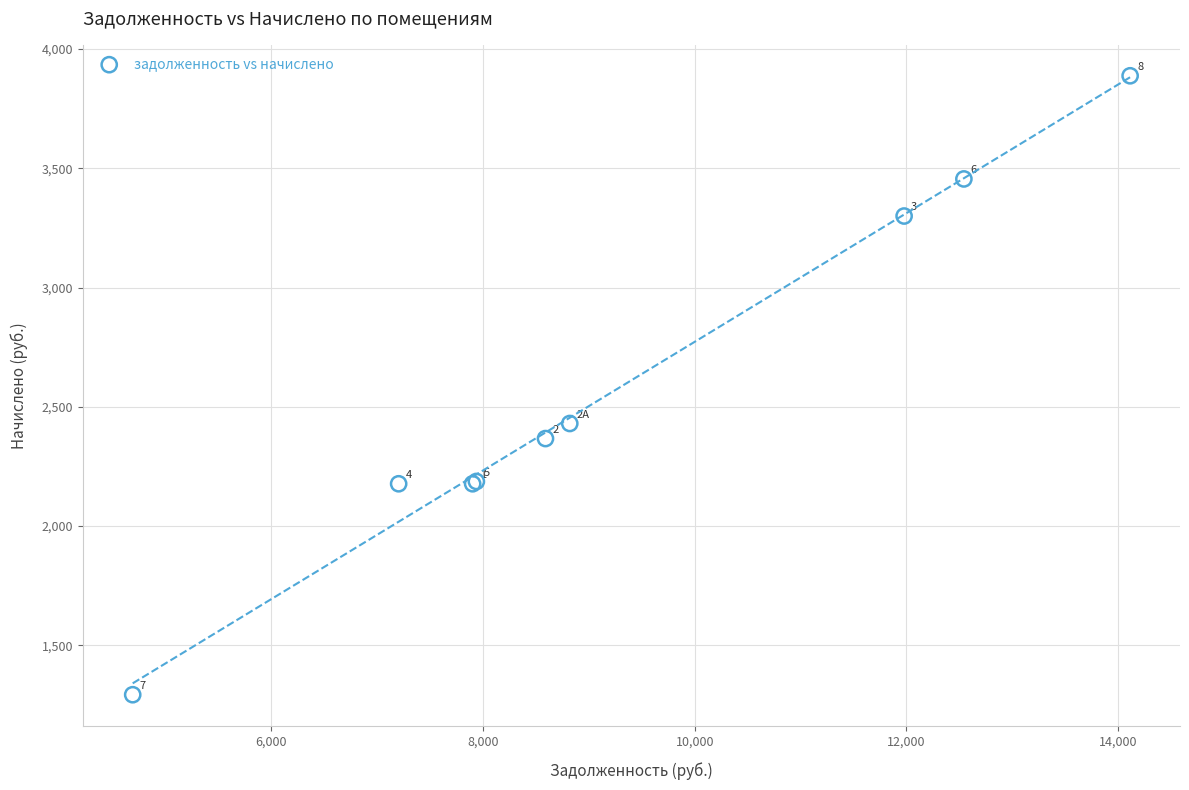

What Y value in the scatter plot is closest to 2590?

2430.0